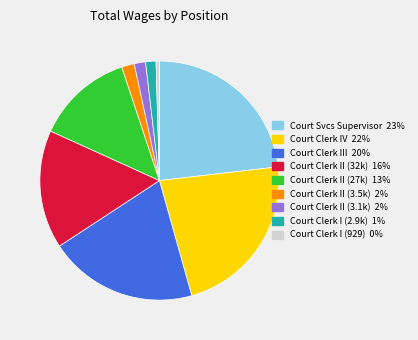

Does any single category account for the majority?

No